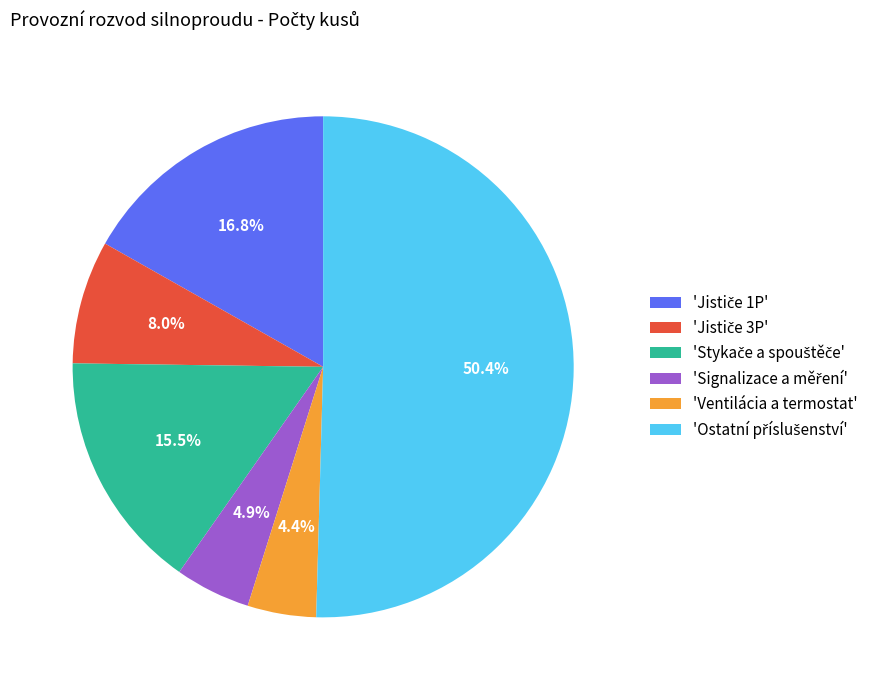

How many segments does this pie chart have?

6